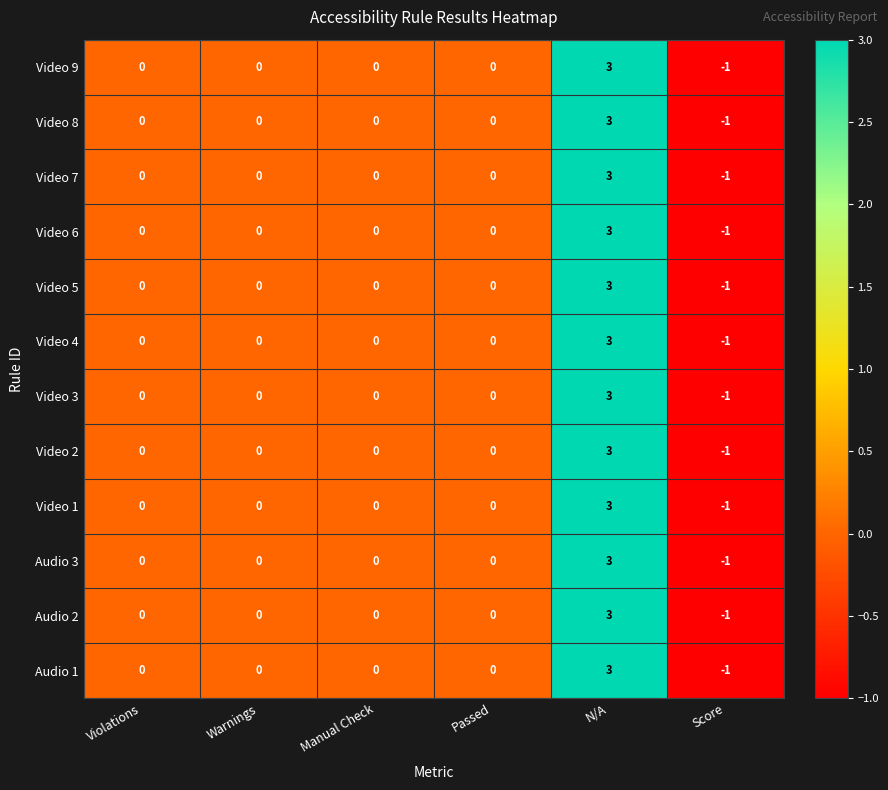

What is the sum of the Video 9 values at Passed and N/A?

3